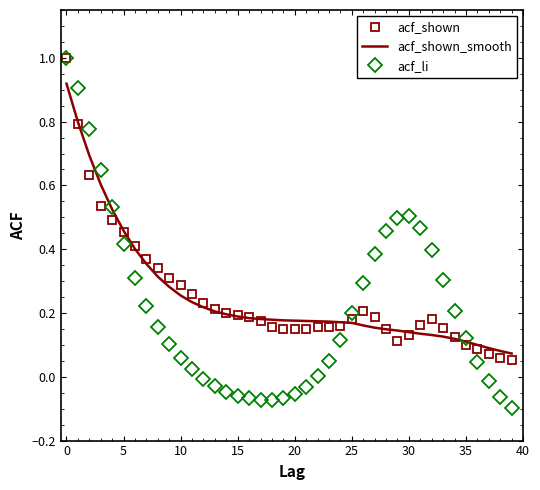

True or false: acf_li and acf_shown cross at least once.

True